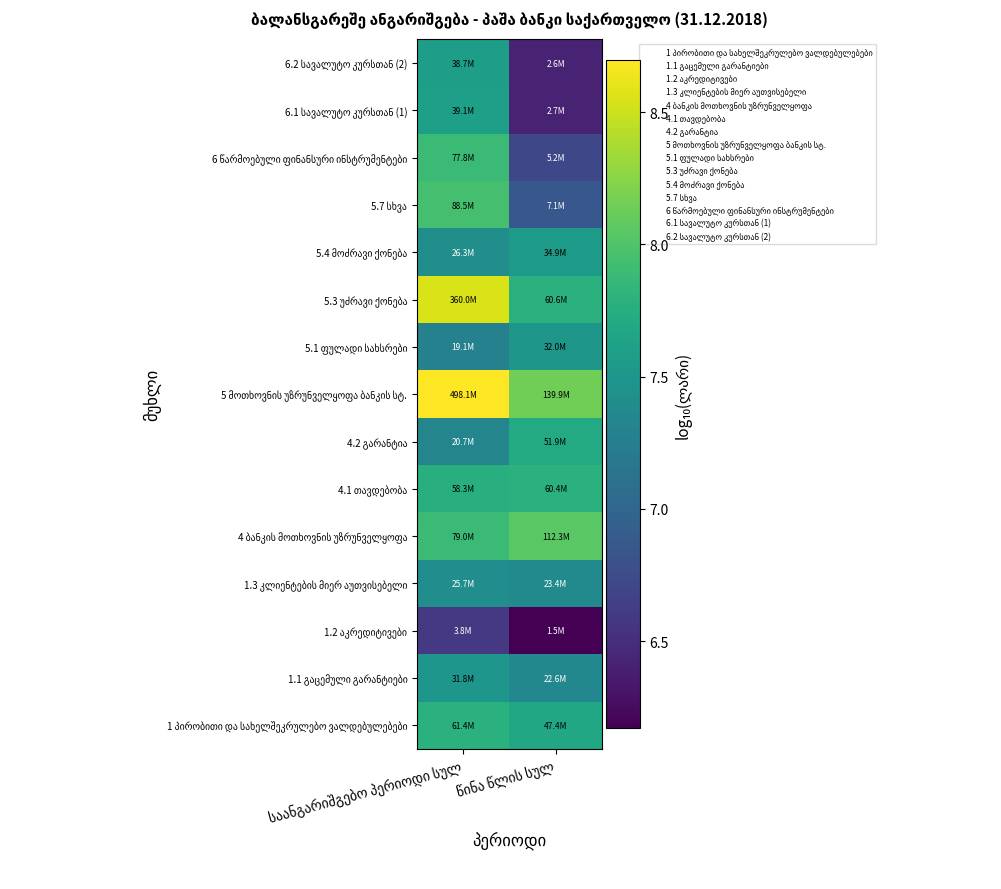

Which series has the largest total across all categories?

5 მოთხოვნის უზრუნველყოფა ბანკის სტ.